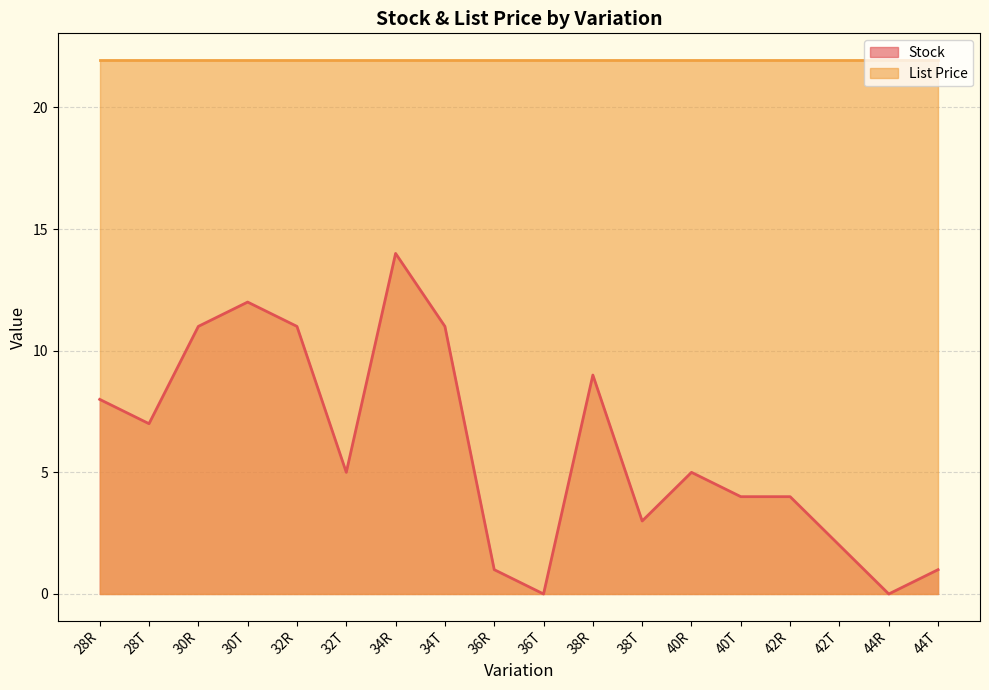

True or false: the data shows 4 at 40T.

True